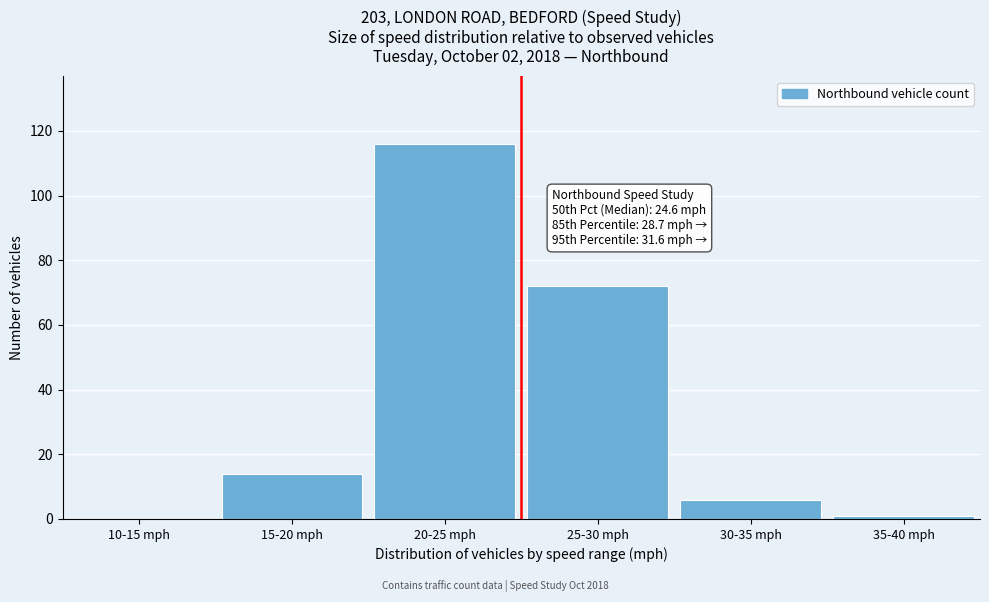

Reading left to right, list all the values displayed in this chart.

10-15 mph=0	15-20 mph=14	20-25 mph=116	25-30 mph=72	30-35 mph=6	35-40 mph=1